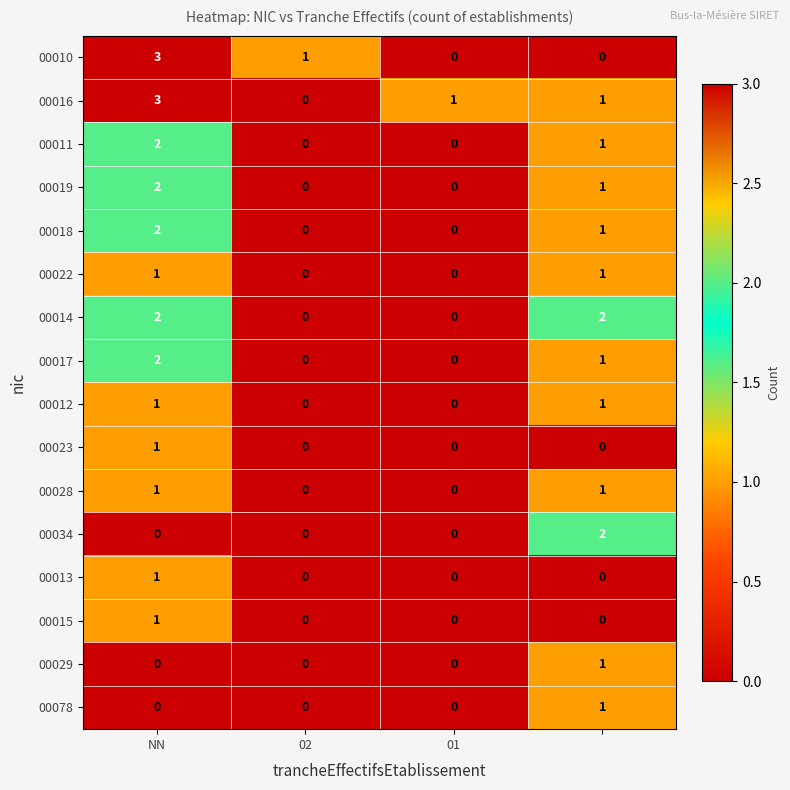

Which series has the largest total across all categories?

00016